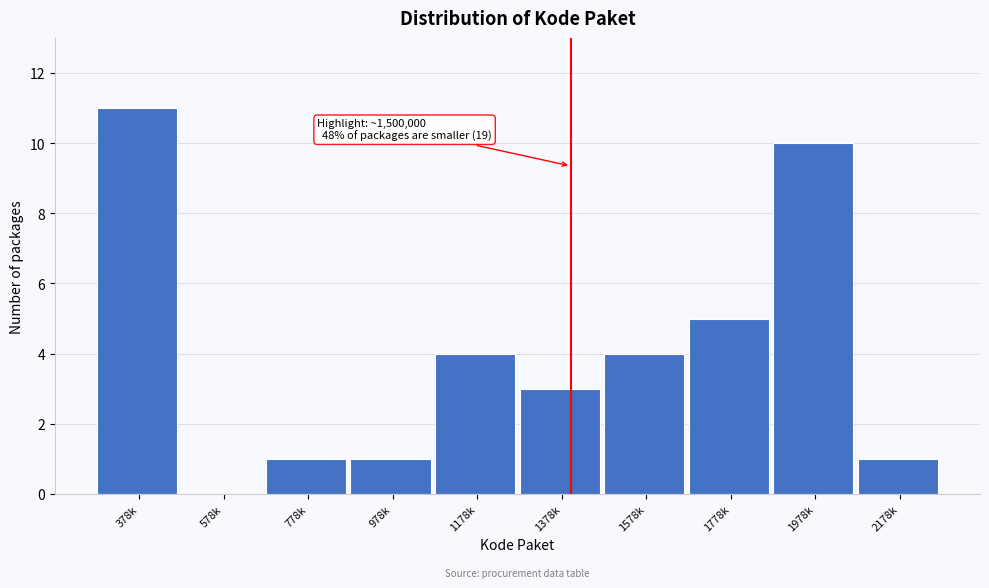

Reading right to left, list all the values displayed in this chart.

2178k=1	1978k=10	1778k=5	1578k=4	1378k=3	1178k=4	978k=1	778k=1	578k=0	378k=11